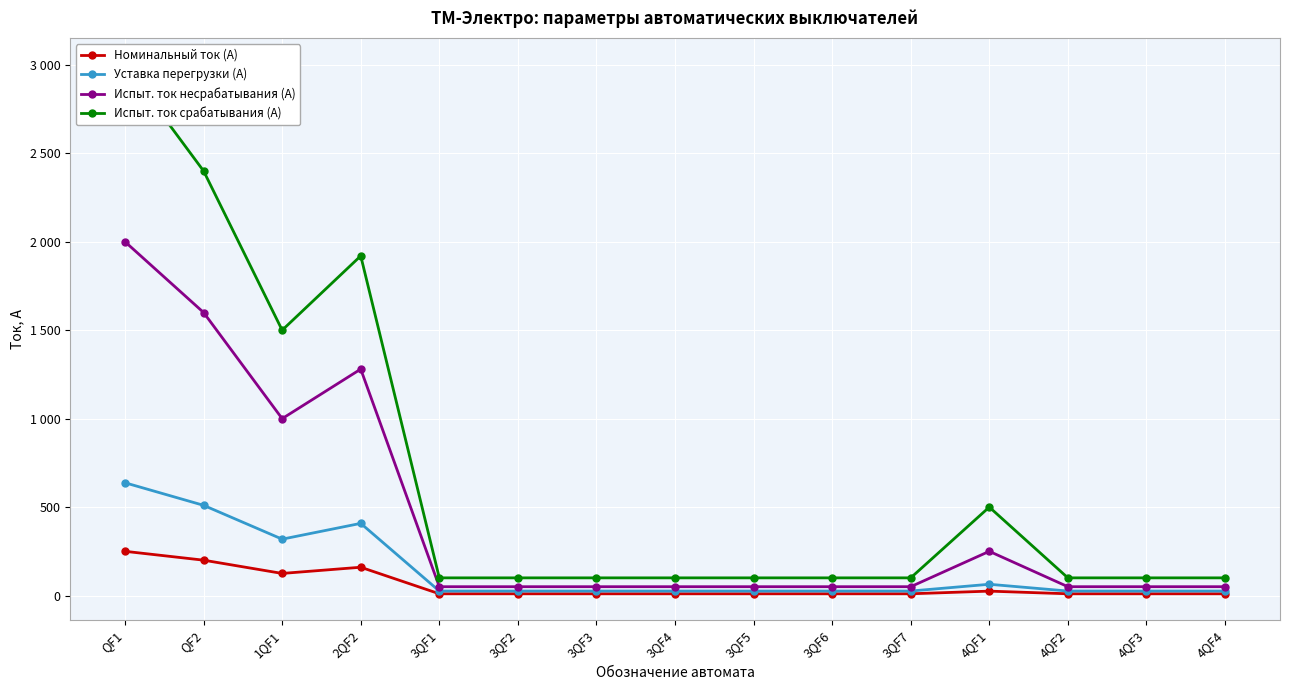

What is the difference between the highest and lowest values at 3QF1?

90.0